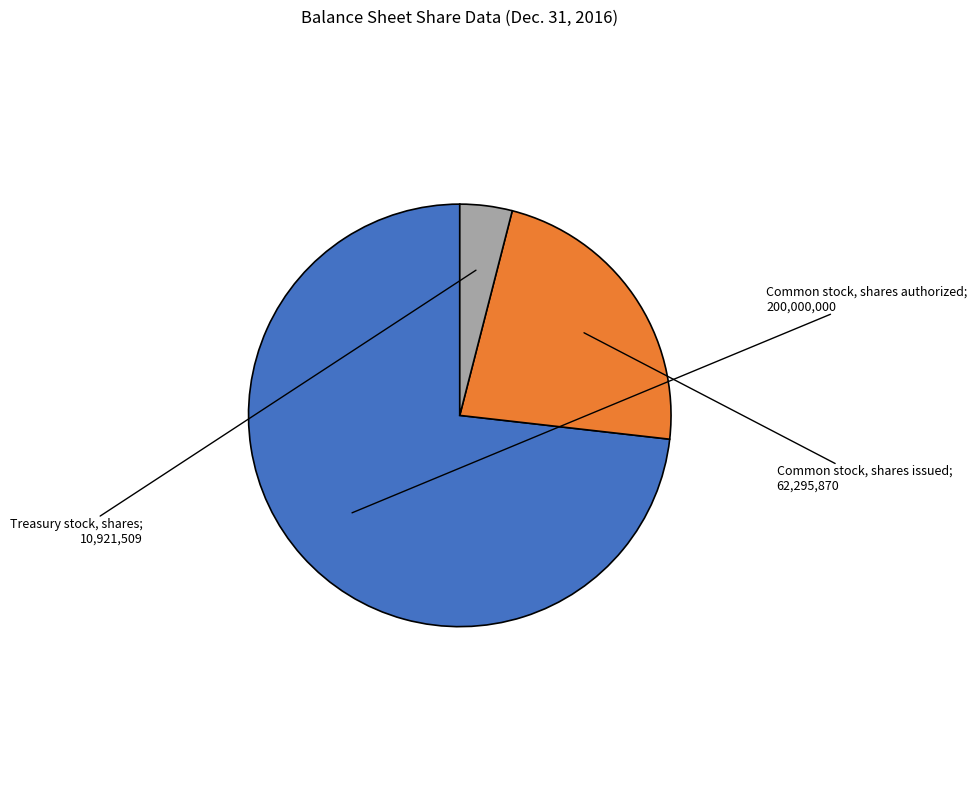

Is there a majority slice in this chart?

Yes